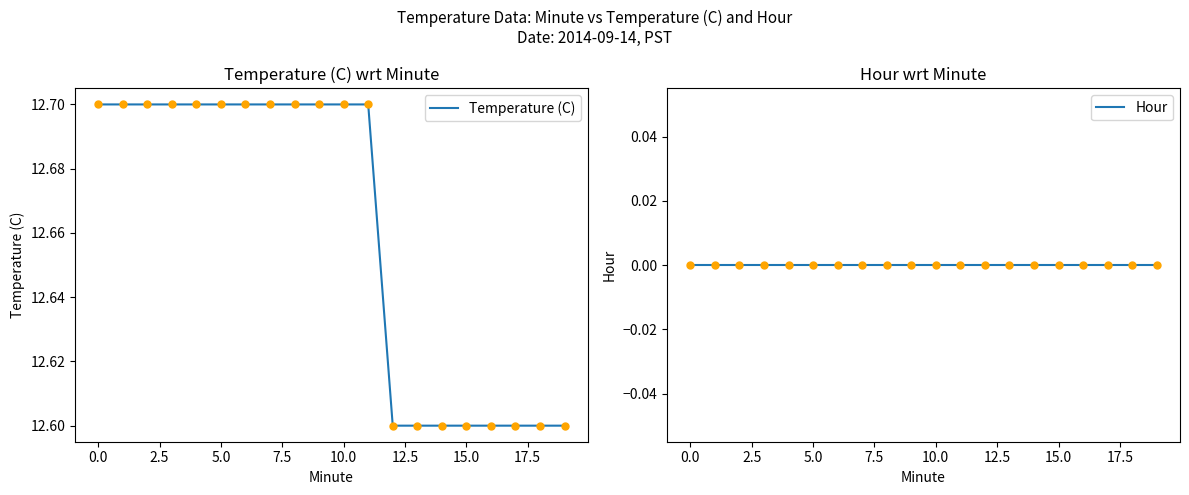

True or false: Hour has more than 1 interior local peaks.

False